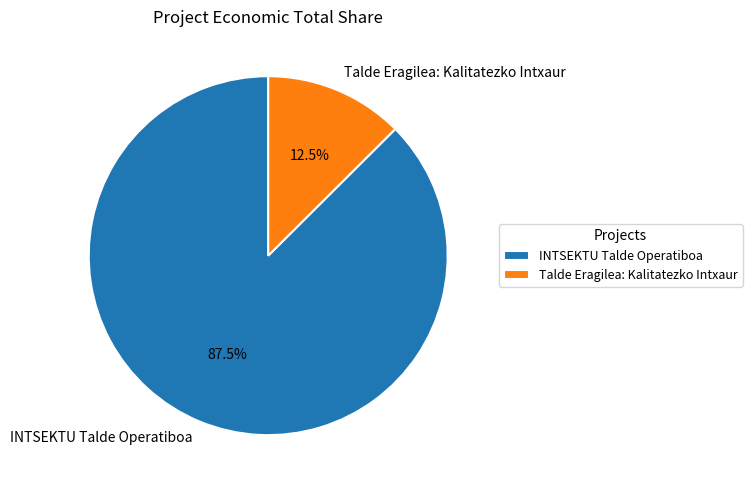

How many slices are in this pie chart?

2